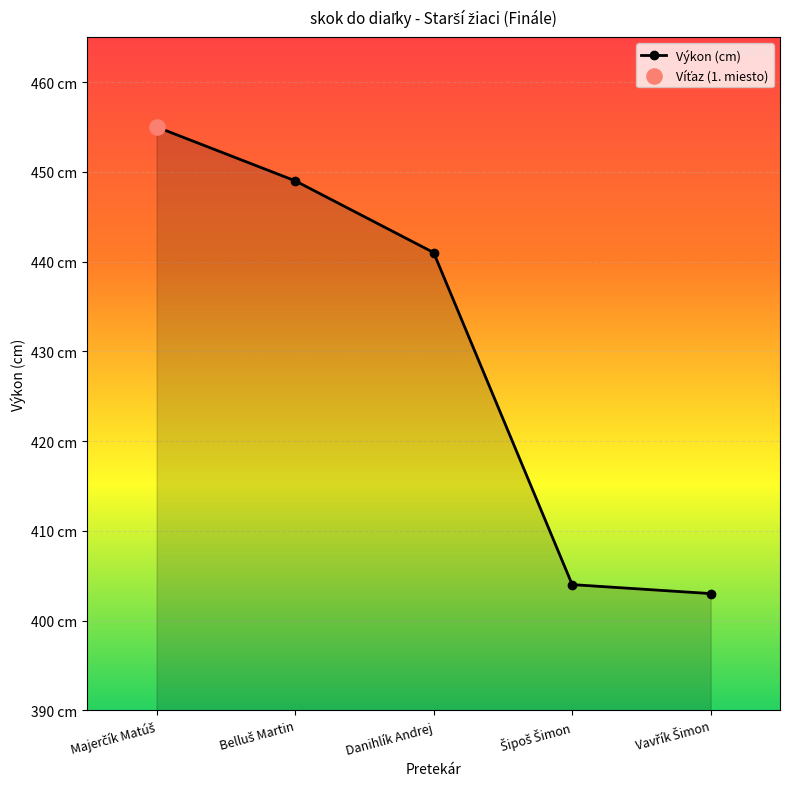

What is the ratio of the value at Šipoš Šimon to the value at Majerčík Matúš?

0.9